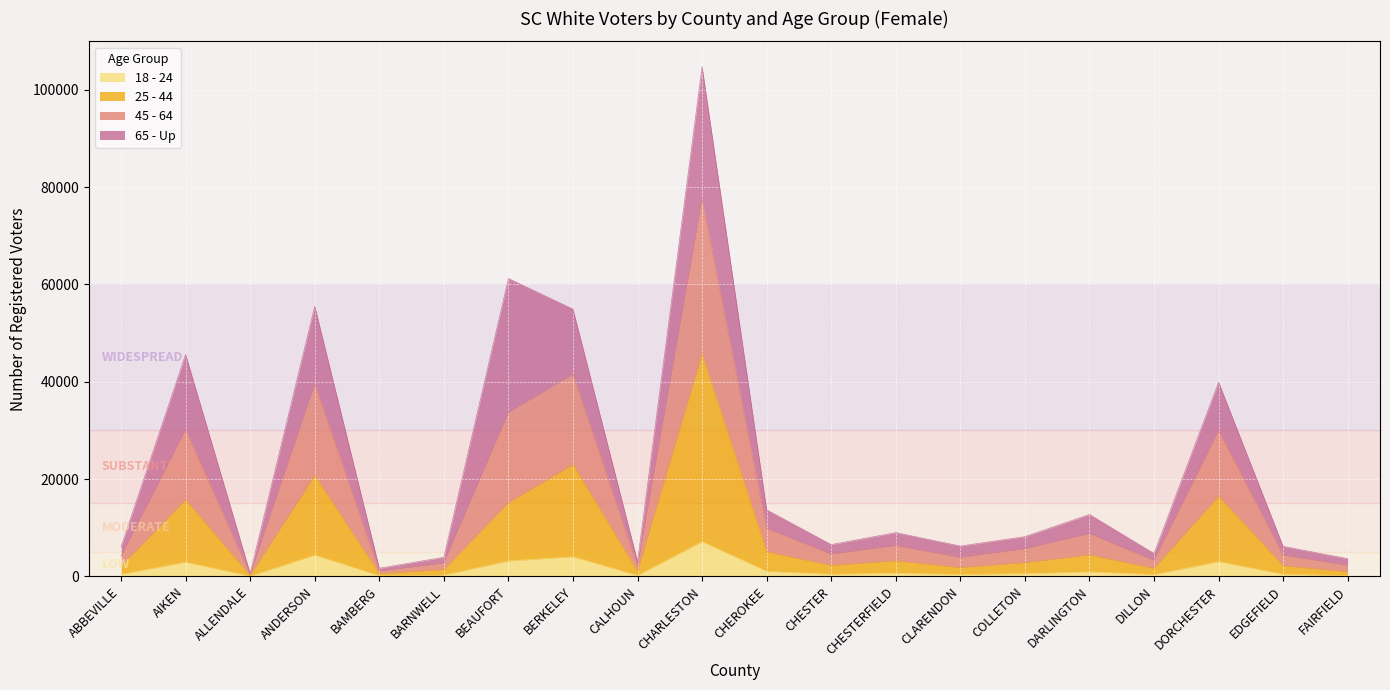

At which category is the sum across all series the highest?

CHARLESTON